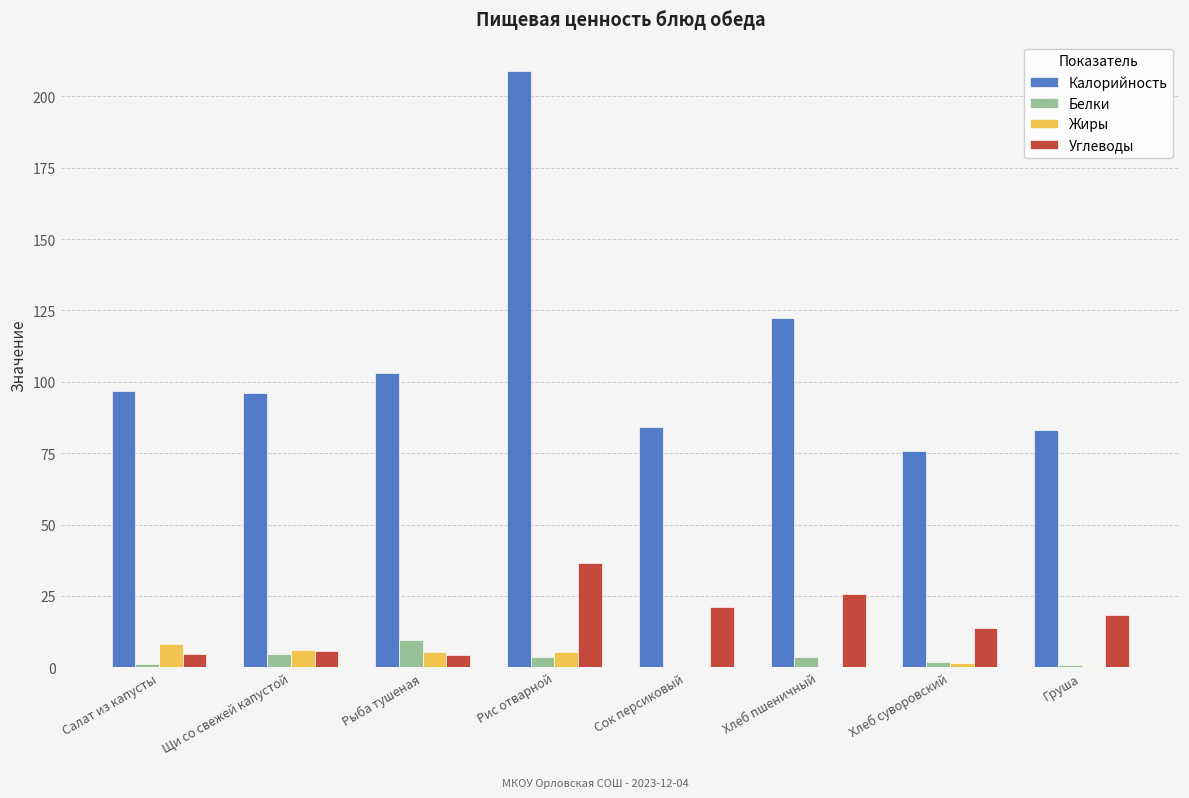

The Углеводы series shows 5.2 at Хлеб пшеничный. True or false?

False